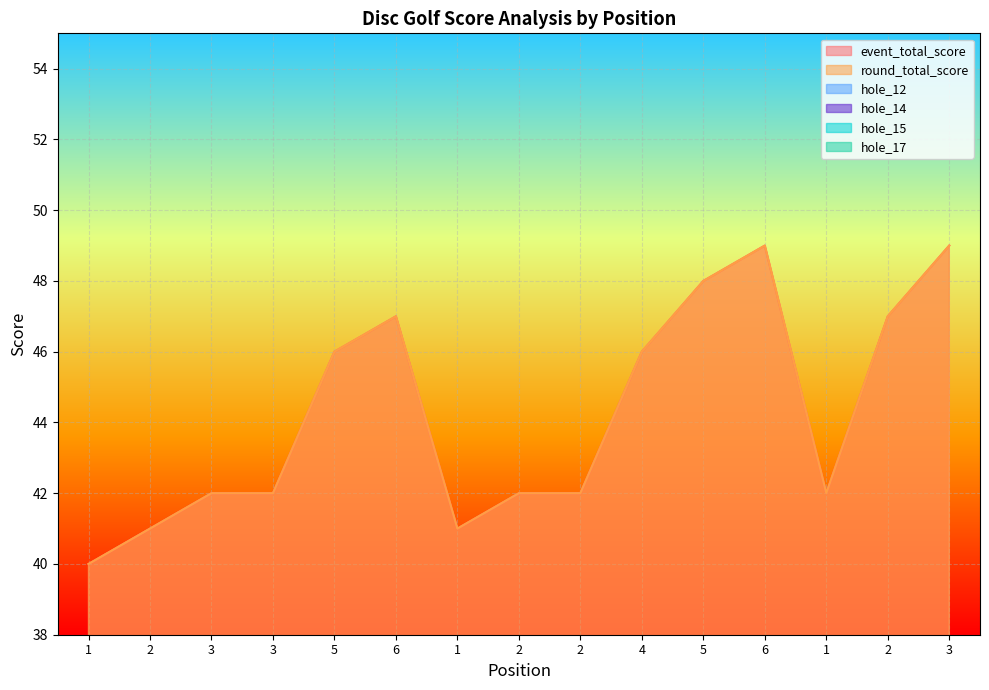

The event_total_score series shows 47 at 6. True or false?

True